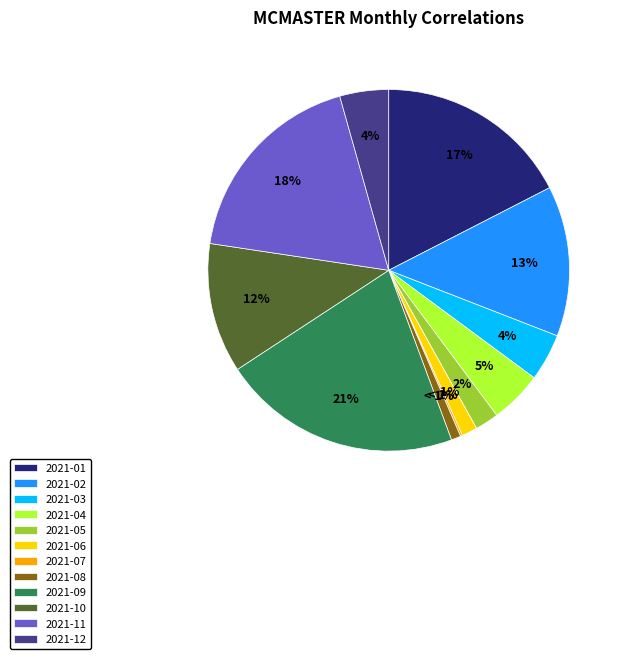

To the nearest percent, what percentage of the pie is 2021-10?

12%